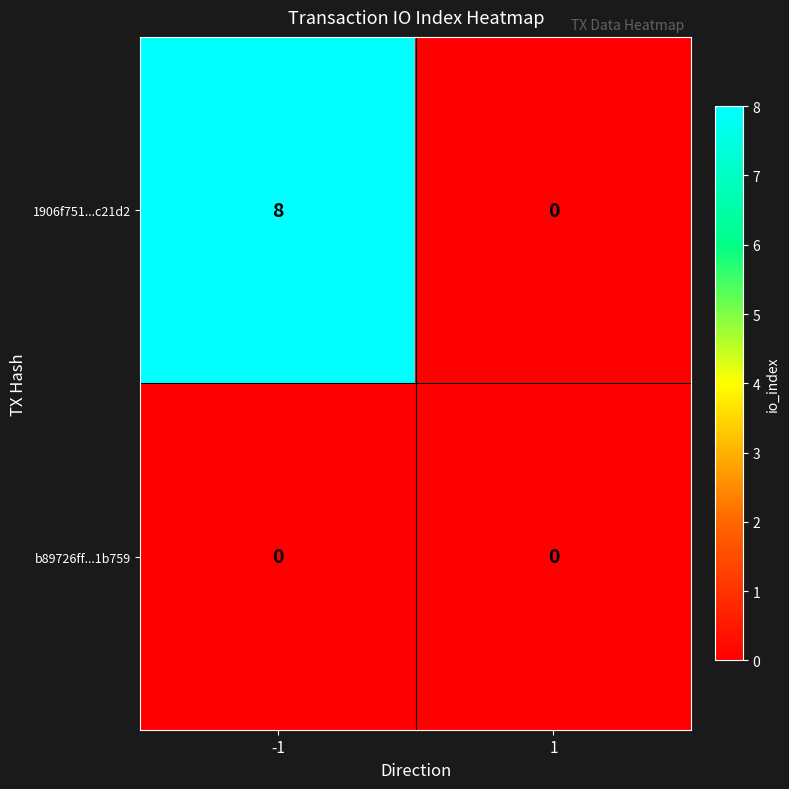

How many distinct data groups are displayed?

2